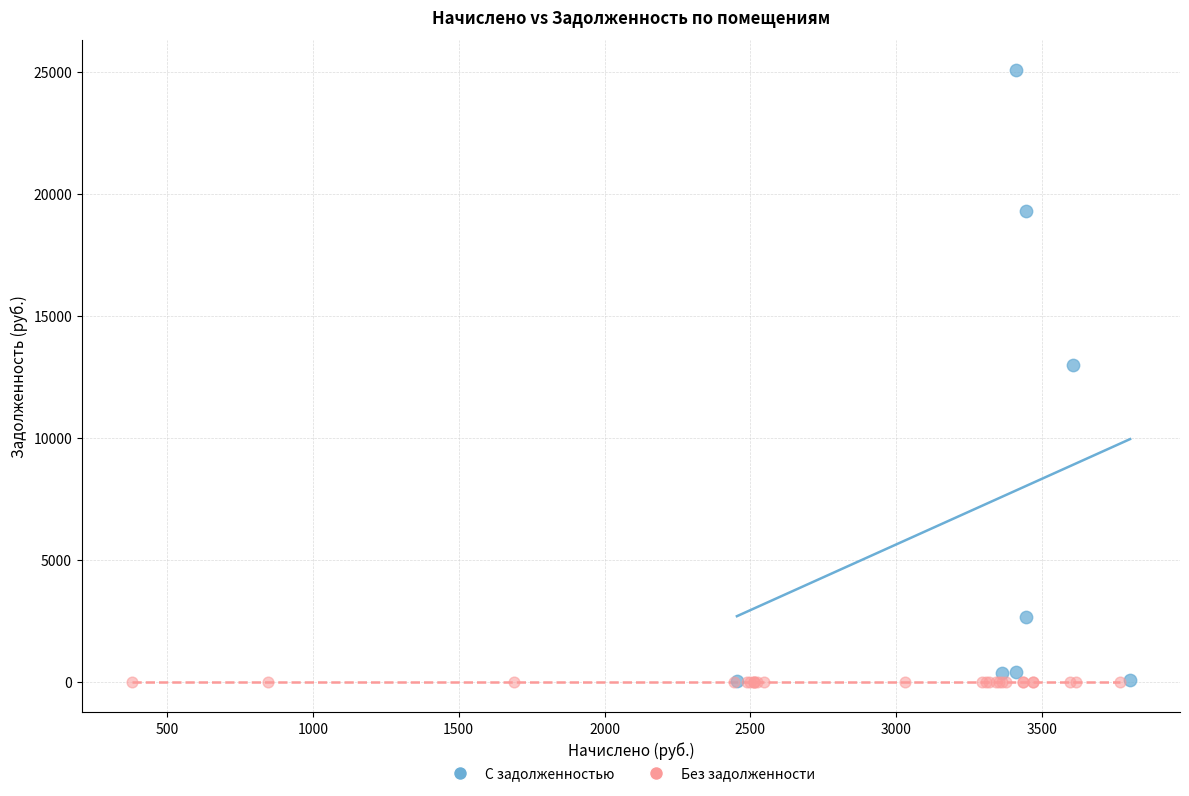

Which series contains the highest Y value?

С задолженностью